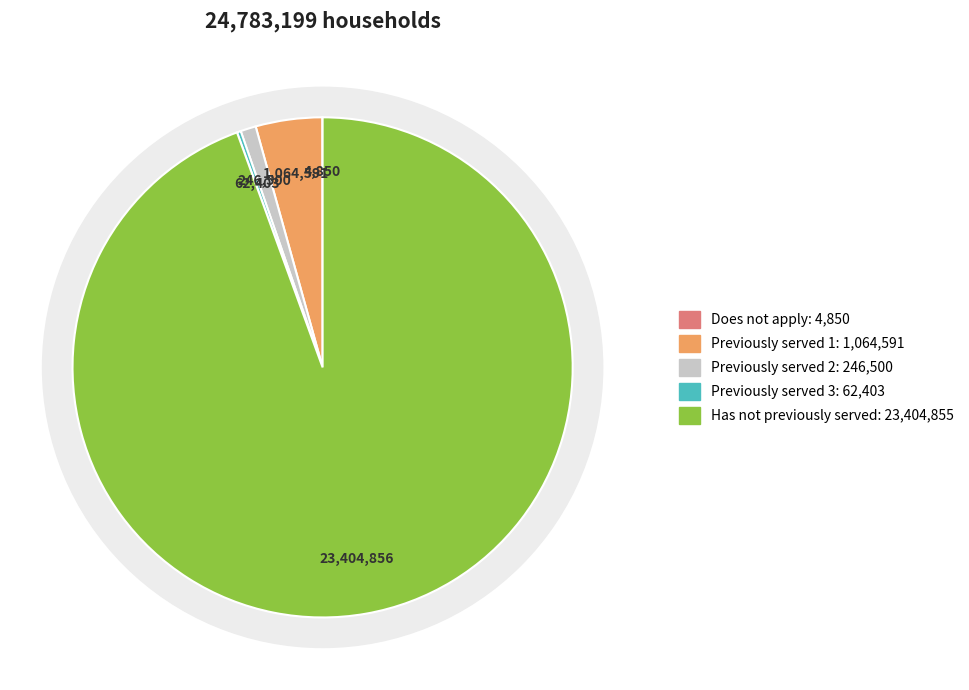

Which slice is the largest?

Has not previously served (England)